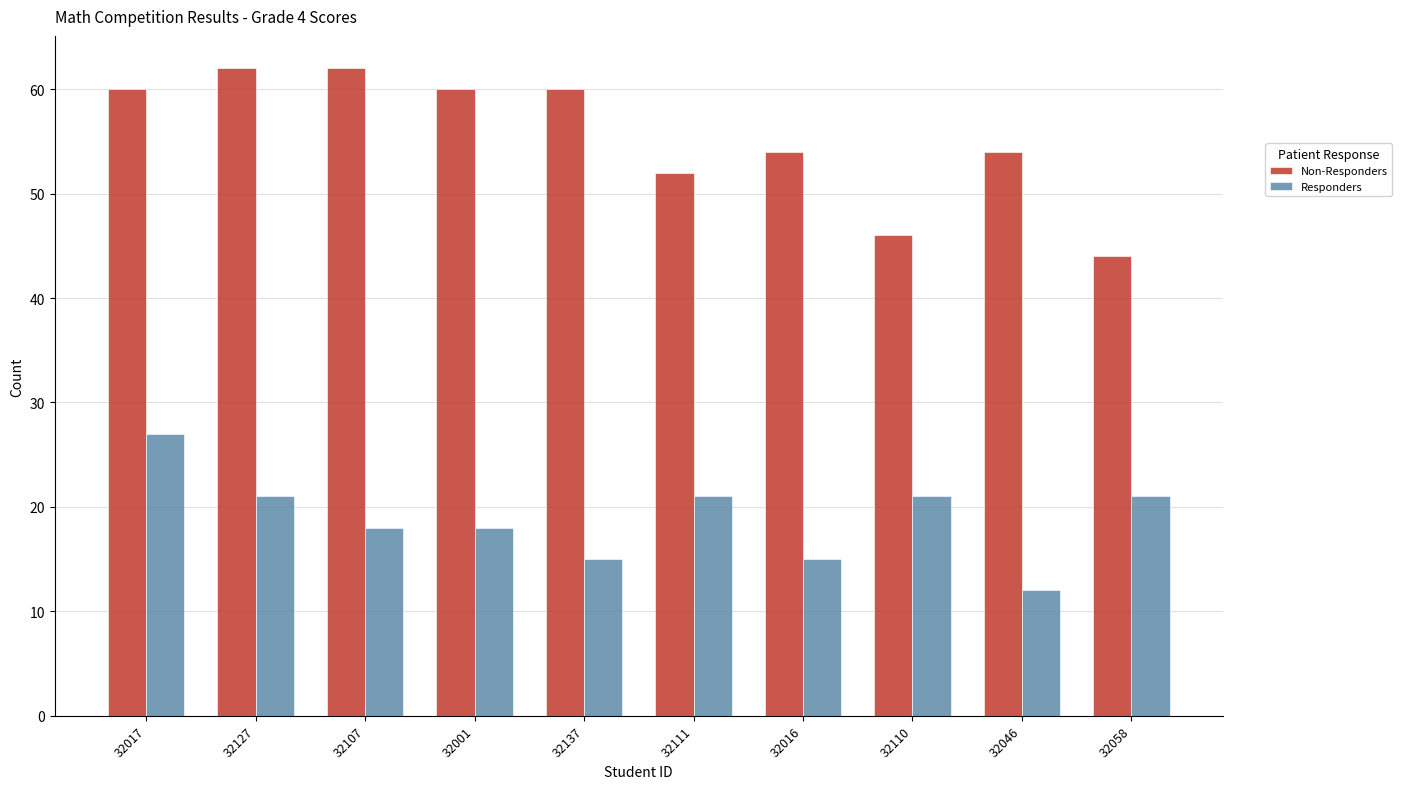

At which category is the sum across all series the highest?

32017